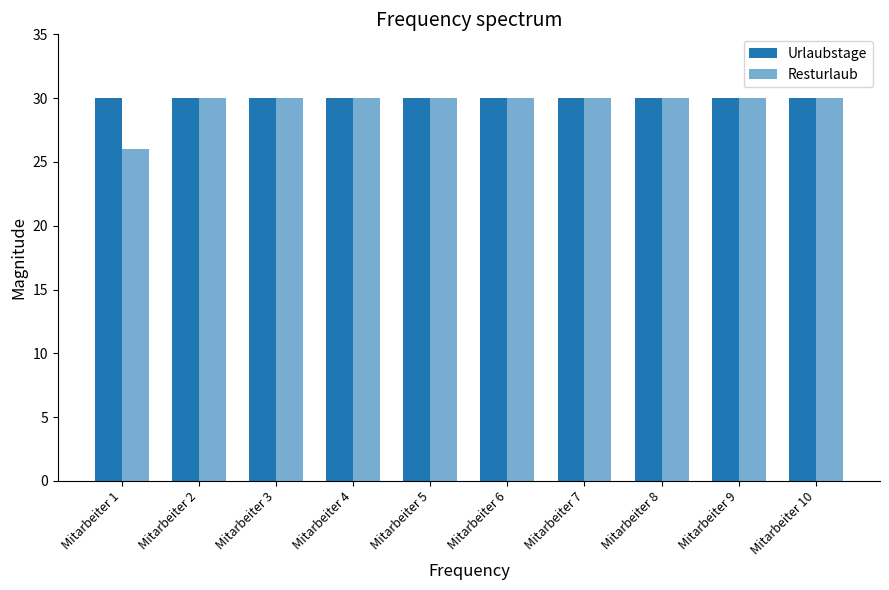

Rank the categories by Urlaubstage value from highest to lowest.

Mitarbeiter 1, Mitarbeiter 2, Mitarbeiter 3, Mitarbeiter 4, Mitarbeiter 5, Mitarbeiter 6, Mitarbeiter 7, Mitarbeiter 8, Mitarbeiter 9, Mitarbeiter 10